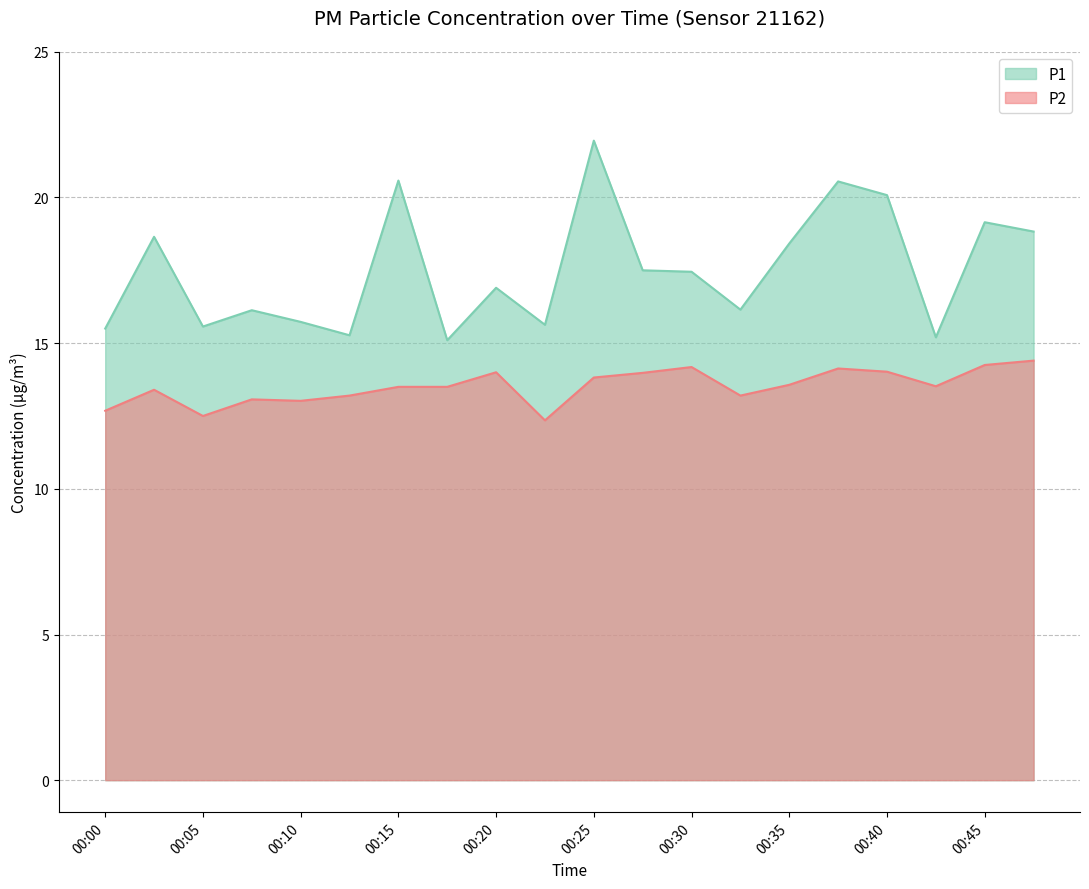

Which series changed the most between 00:10 and 00:28?

P1